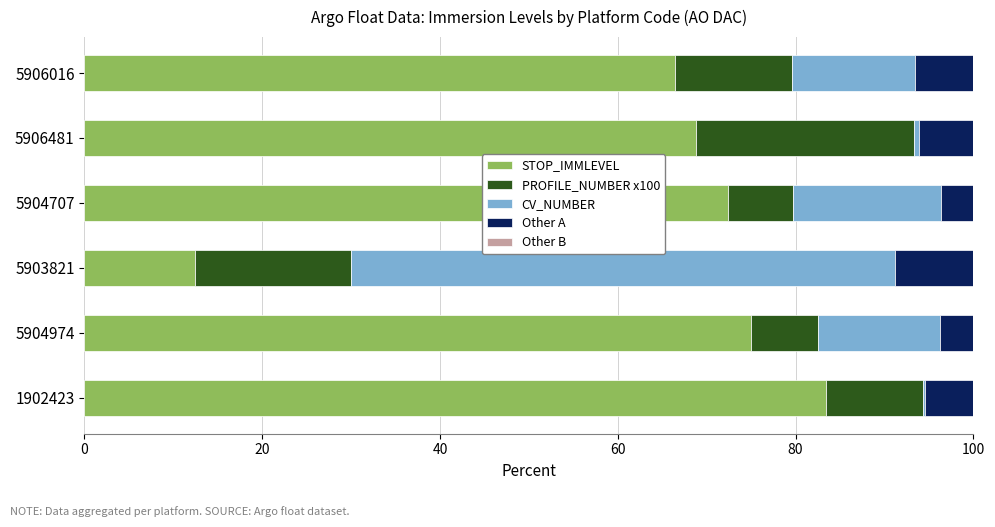

What is the total value across all series at 5903821?

100.0